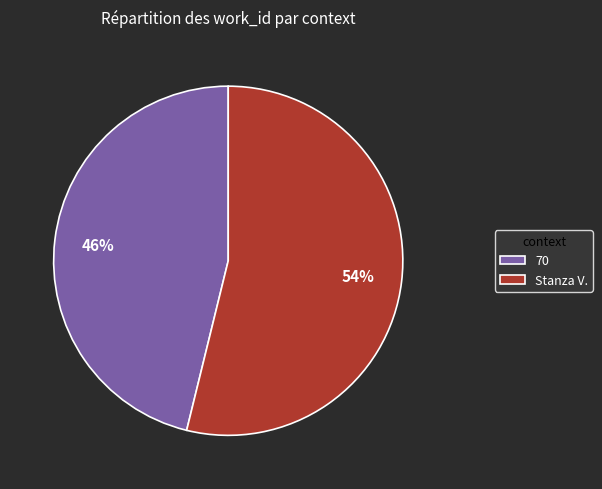

What percentage is the 70 slice, to the nearest percent?

46%